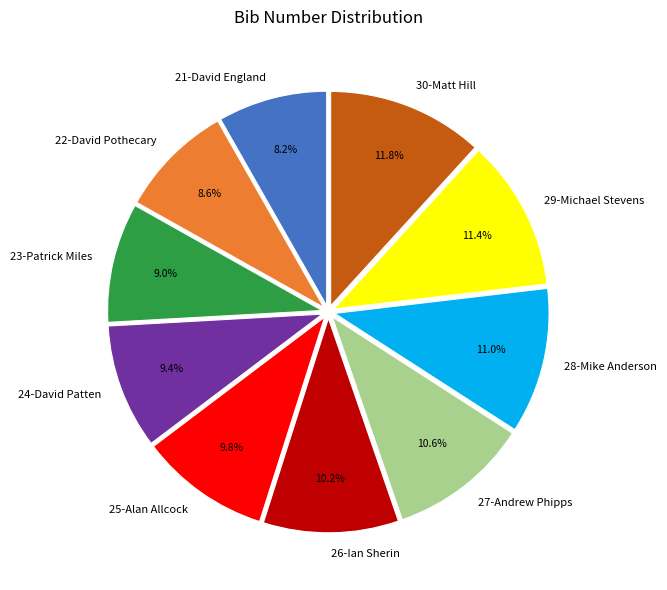

True or false: 22-David Pothecary accounts for 9% of the total.

True